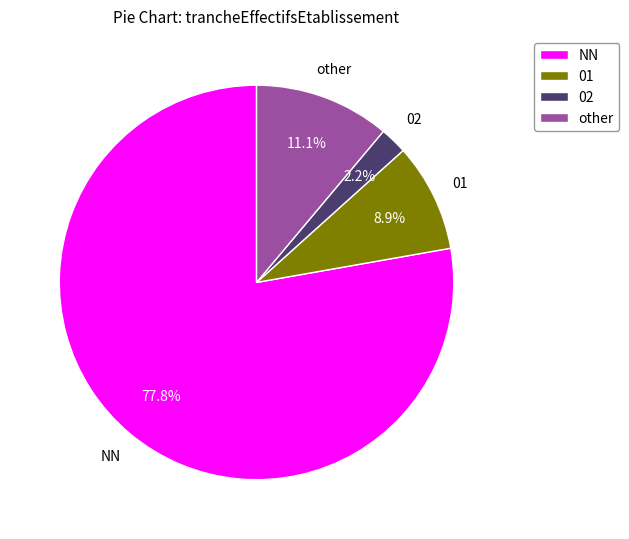

Which category has the biggest portion of the pie?

NN